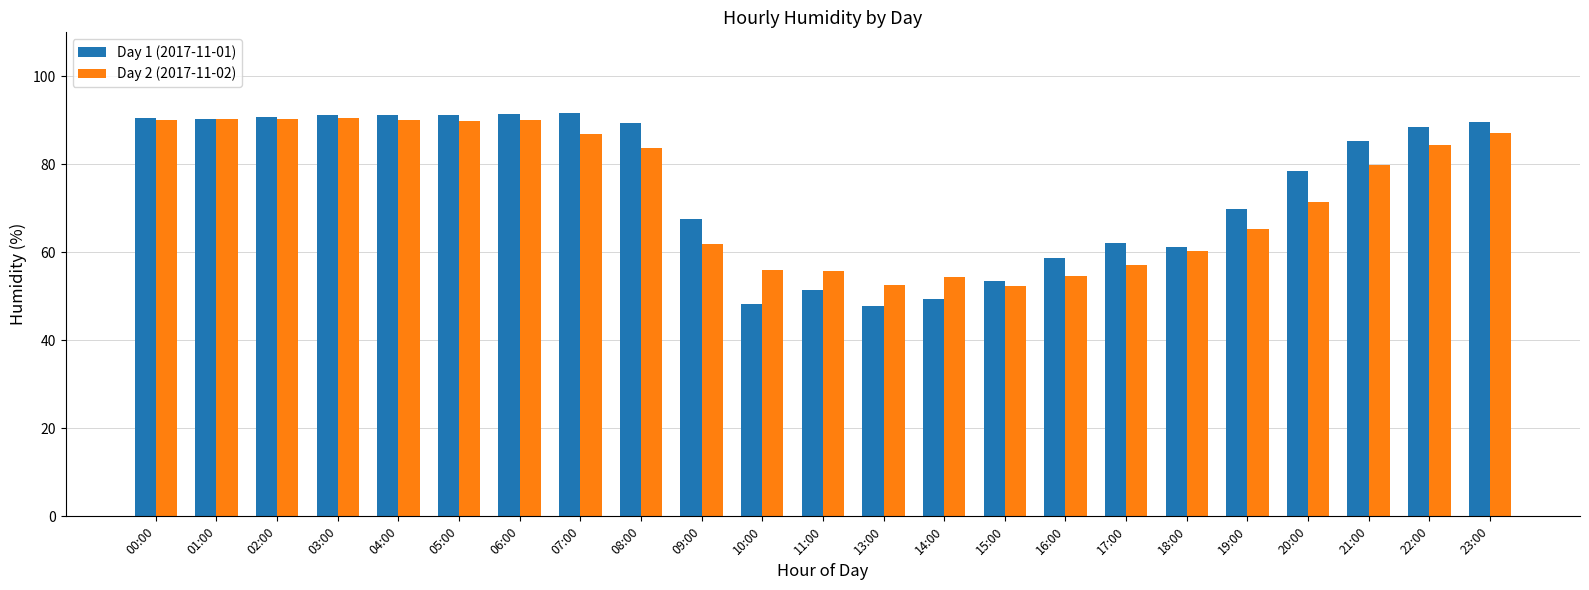

Is it true that Day 1 (2017-11-01) equals 163.3 at 06:00?

False